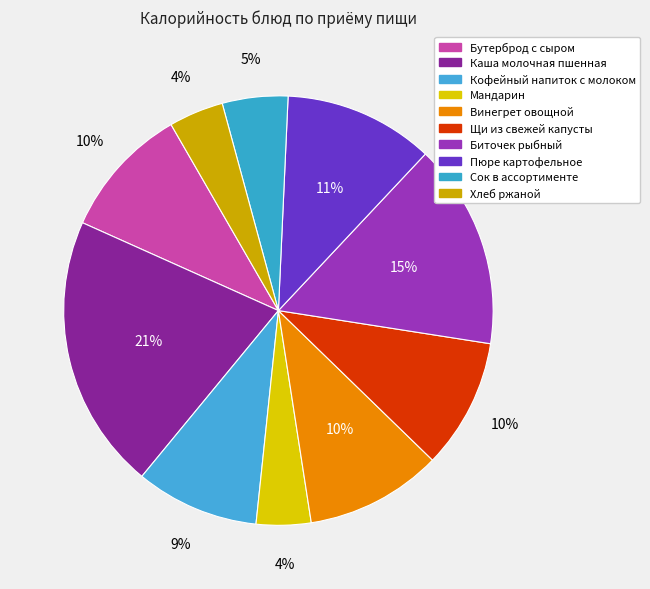

Count the number of slices in the pie.

10